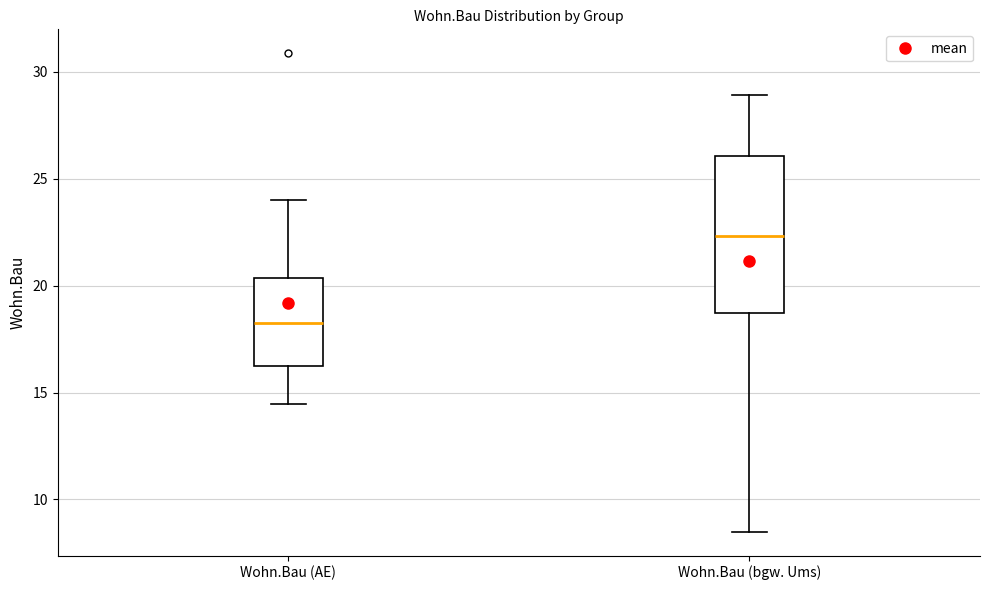

Reading left to right, read every box against the y-axis: the position of its median line, the range the box covers, and the ends of its whiskers. The values are not printed on the chart, so give them approximately, as read against the axis.

Wohn.Bau (AE): median 18.0, box 16.0 to 20.5, whiskers 14.5 to 24.0
Wohn.Bau (bgw. Ums): median 22.5, box 18.5 to 26.0, whiskers 8.5 to 29.0